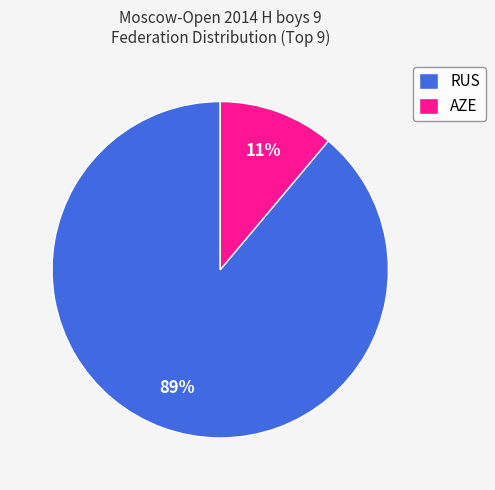

Rank the categories by value from highest to lowest.

RUS, AZE